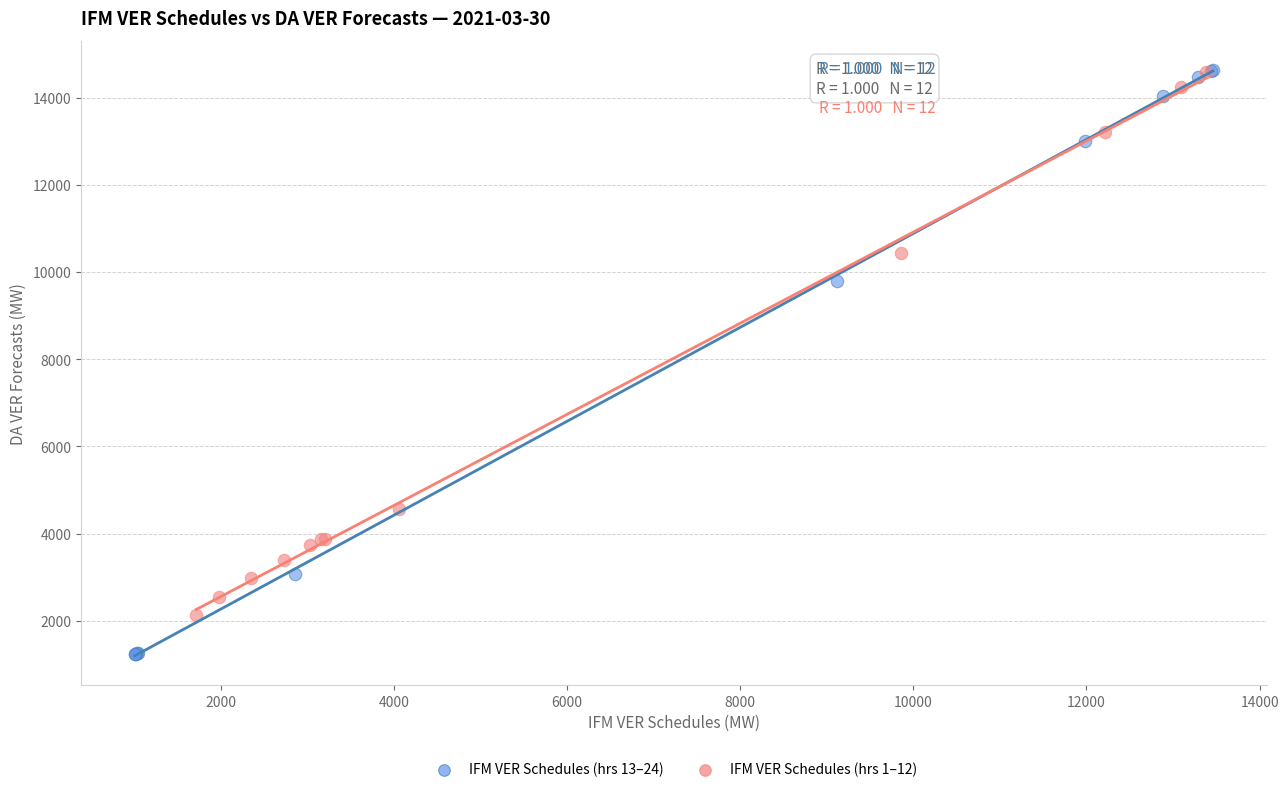

Which series has the widest spread of Y values?

IFM VER Schedules (hrs 13–24)